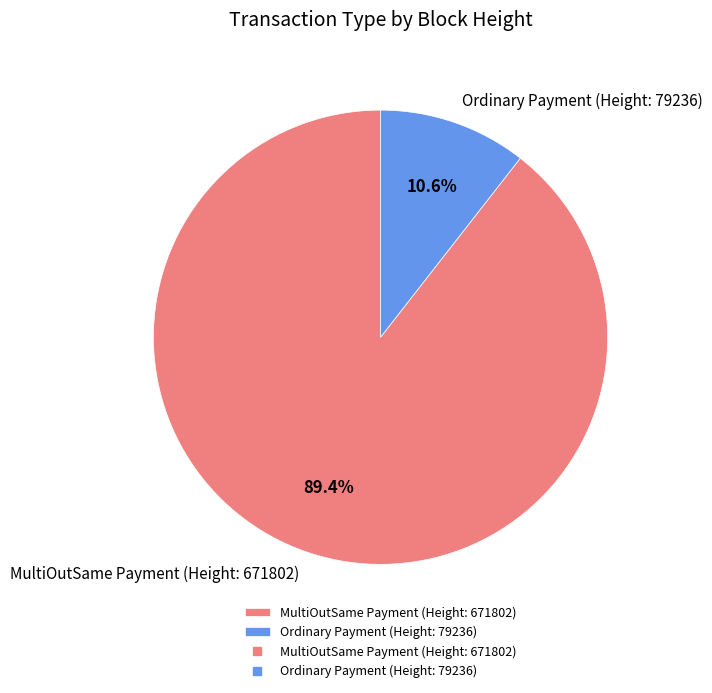

True or false: MultiOutSame Payment (Height: 671802) accounts for 89% of the total.

True